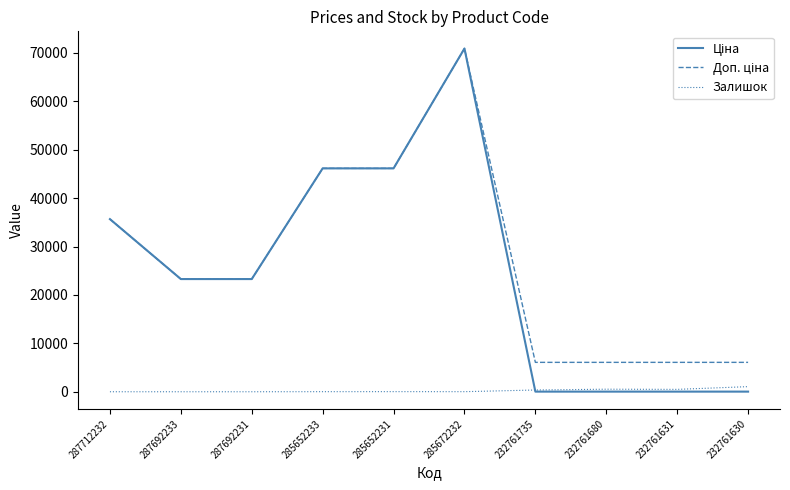

At which category is the sum across all series the highest?

285672232